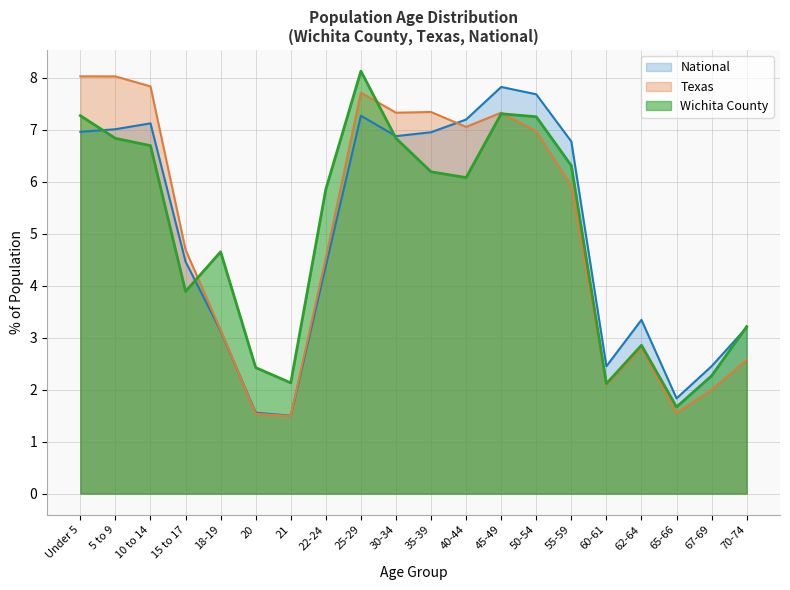

Rank the series at 10 to 14 from highest to lowest value.

Texas, National, Wichita County